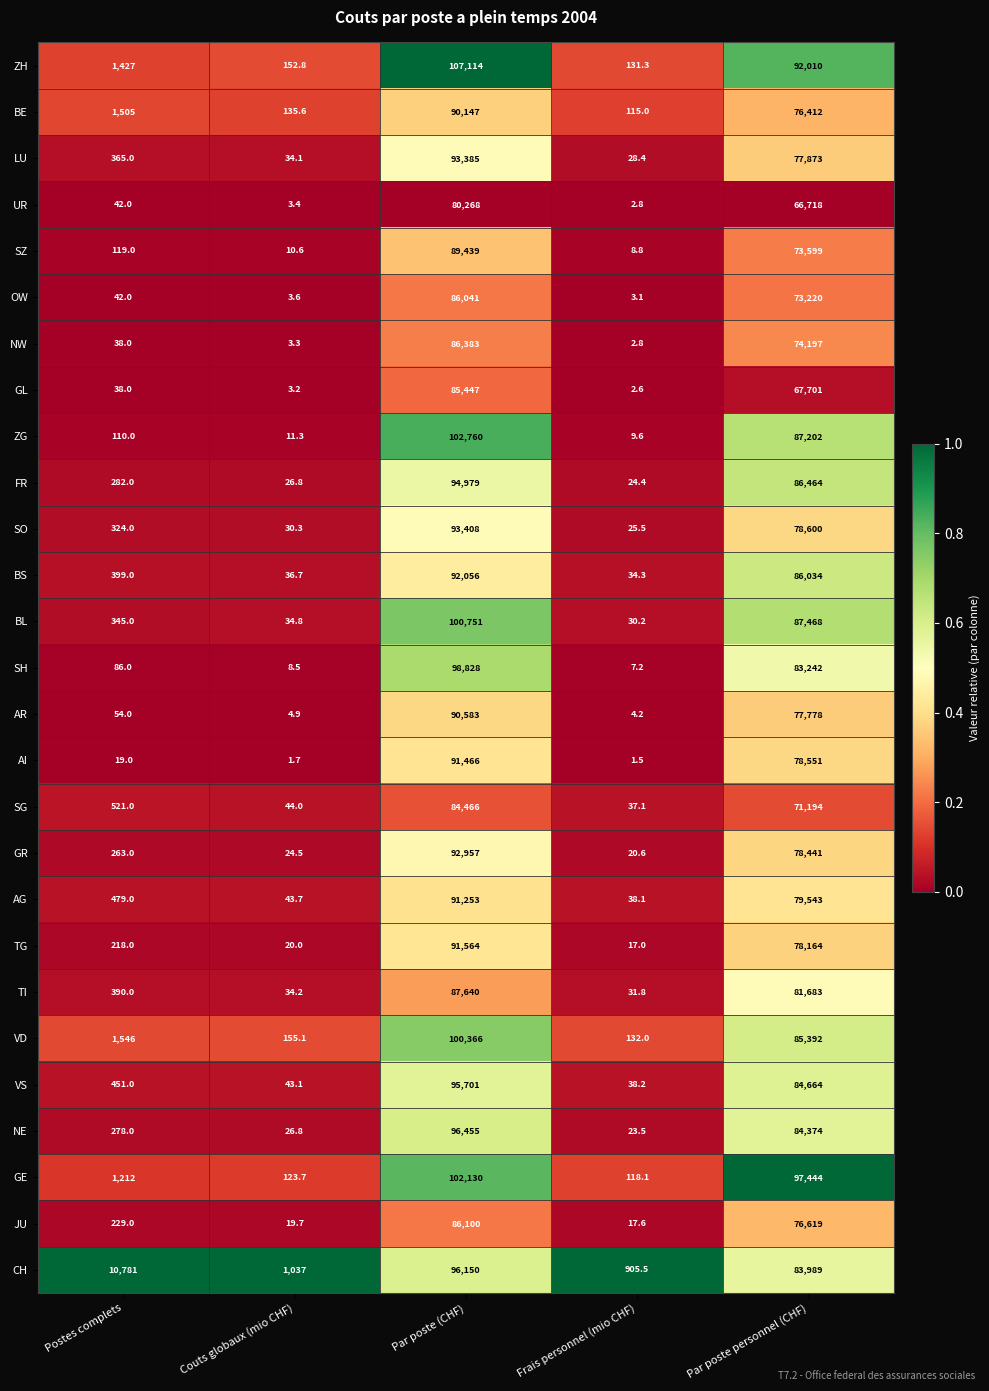

Count the number of data series in this chart.

27